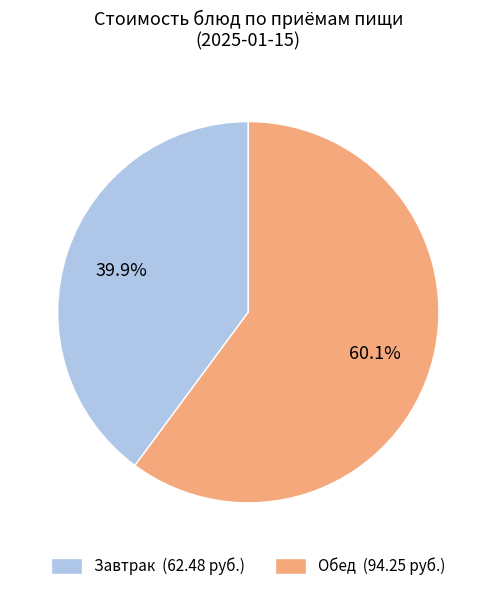

Between Завтрак (62.48 руб.) and Обед (94.25 руб.), which is larger?

Обед (94.25 руб.)